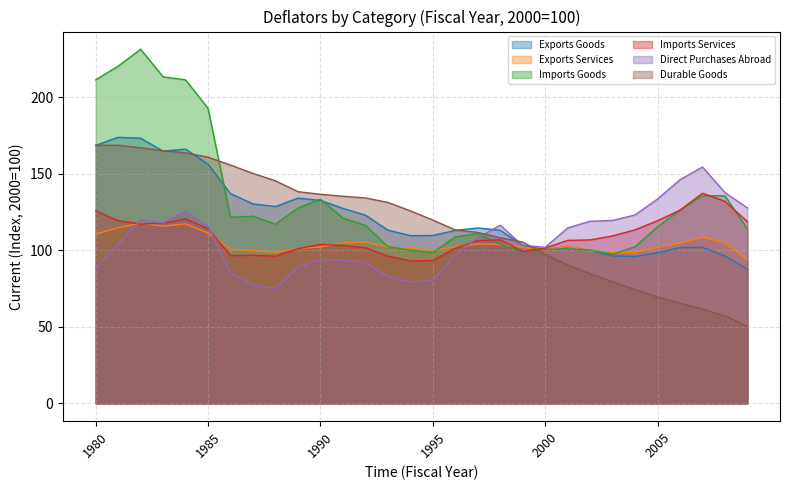

True or false: Direct Purchases Abroad and Exports Goods cross at least once.

True